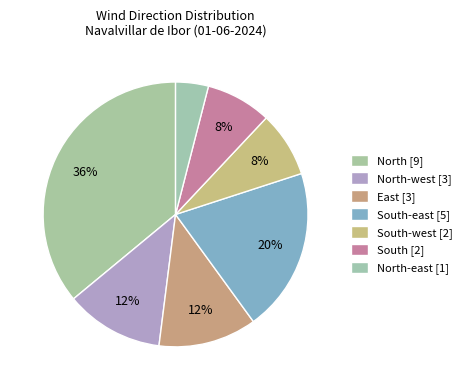

Count the number of slices in the pie.

7